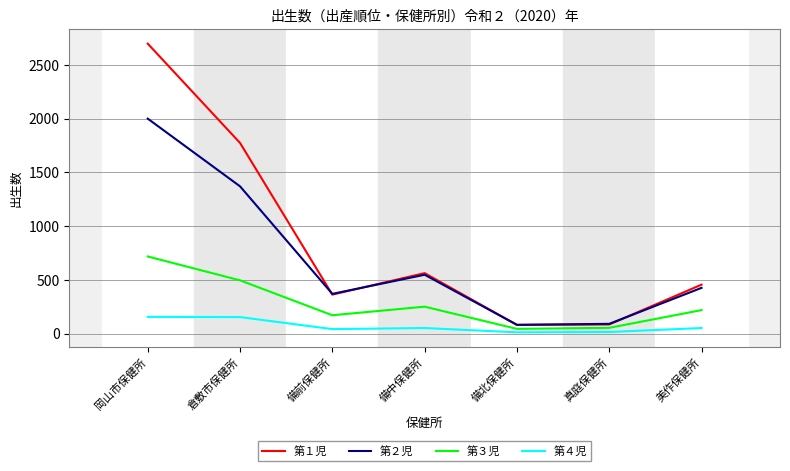

Which series has the widest spread of values?

第１児